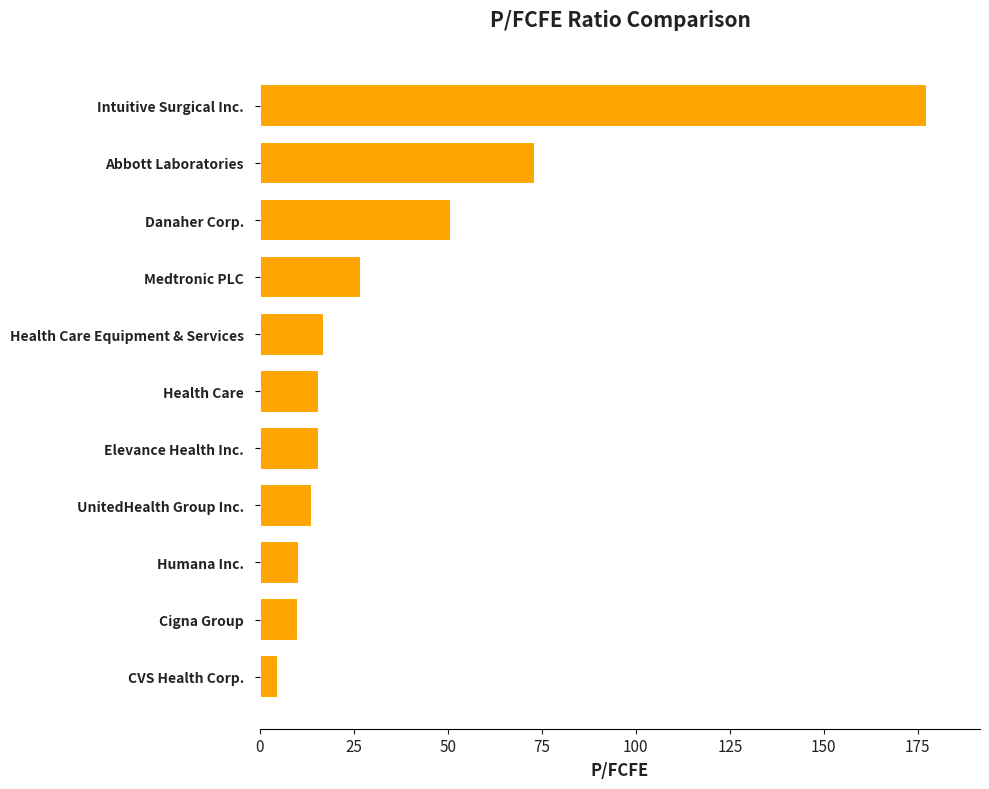

Are the bars grouped side by side (vs. stacked)?

No